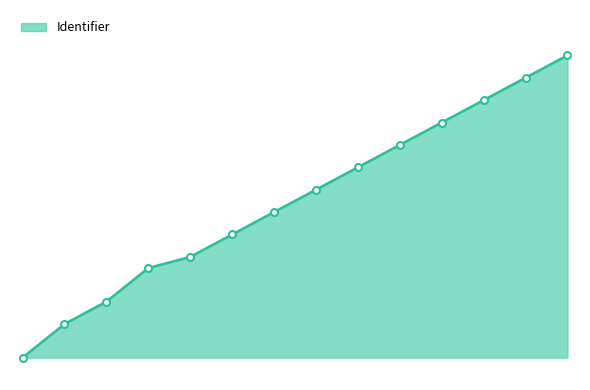

Rank the categories by value from highest to lowest.

Inspiratie, Week 9, Week 8, Week 7, Week 6, Week 5, Week 4, Week 3, Week 2, Week 1, Organisatie en planning, Toetsvormen en criteria, Doelen, Introductie